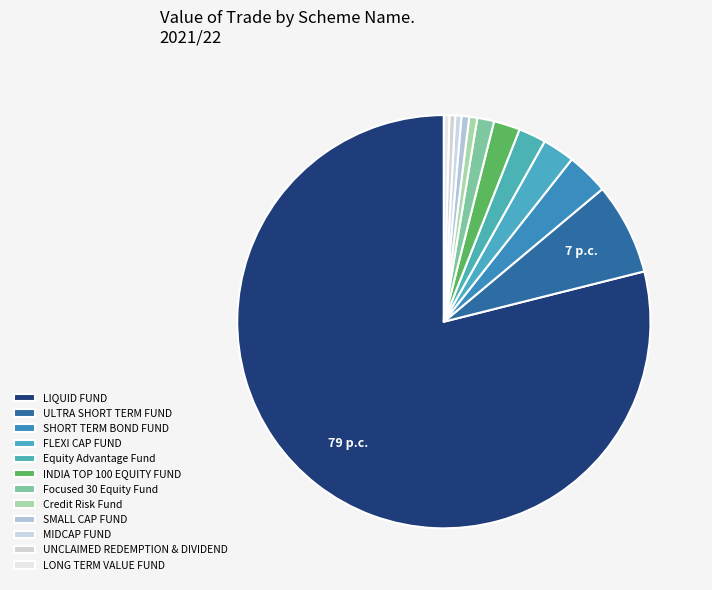

Is there a majority slice in this chart?

Yes